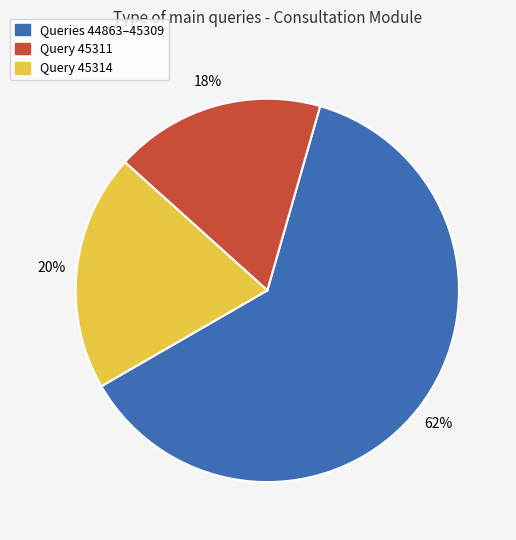

To the nearest percent, what is the difference between the largest and smallest slice percentages?

44%